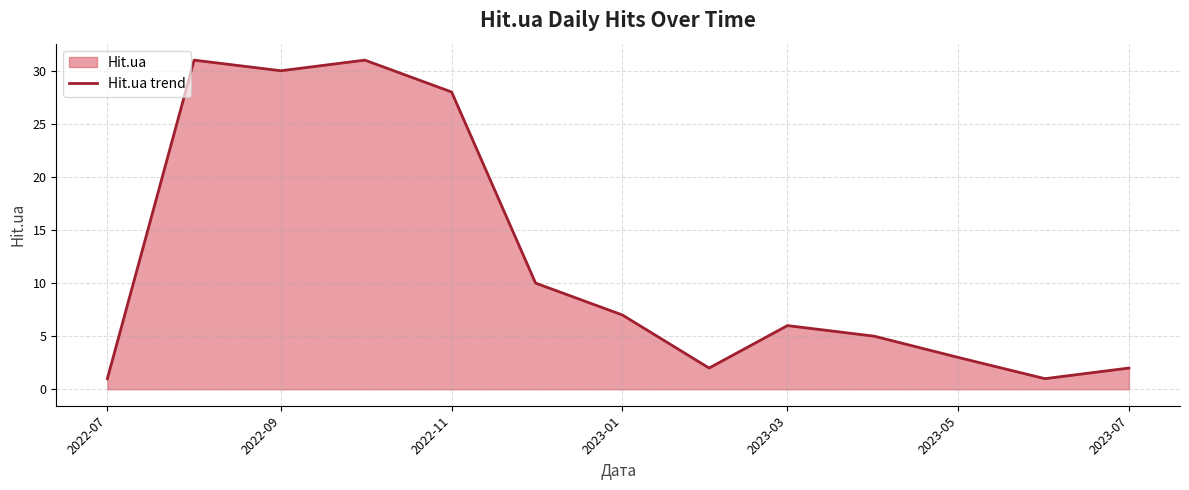

What is the difference between the maximum and minimum values?

30